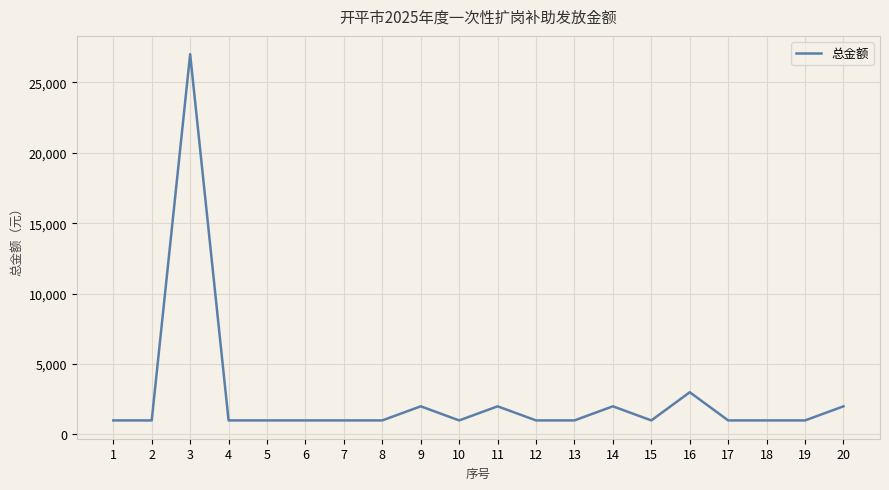

What is the maximum value shown in the chart?

27000